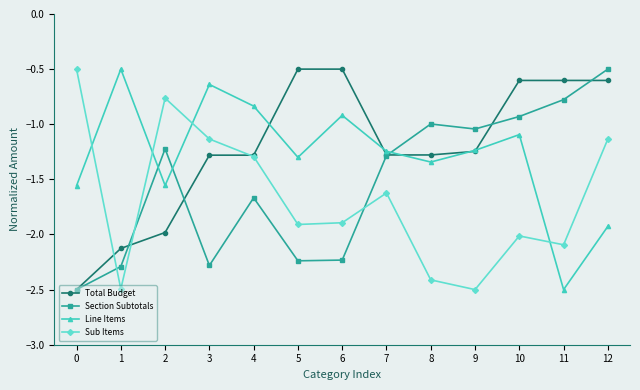

The value of Section Subtotals at 0 is -0.8. True or false?

False